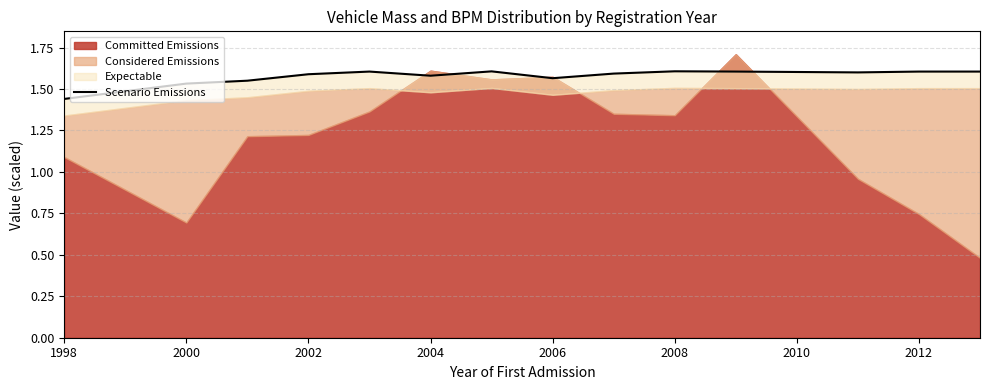

What is the sum of all values?

22.1